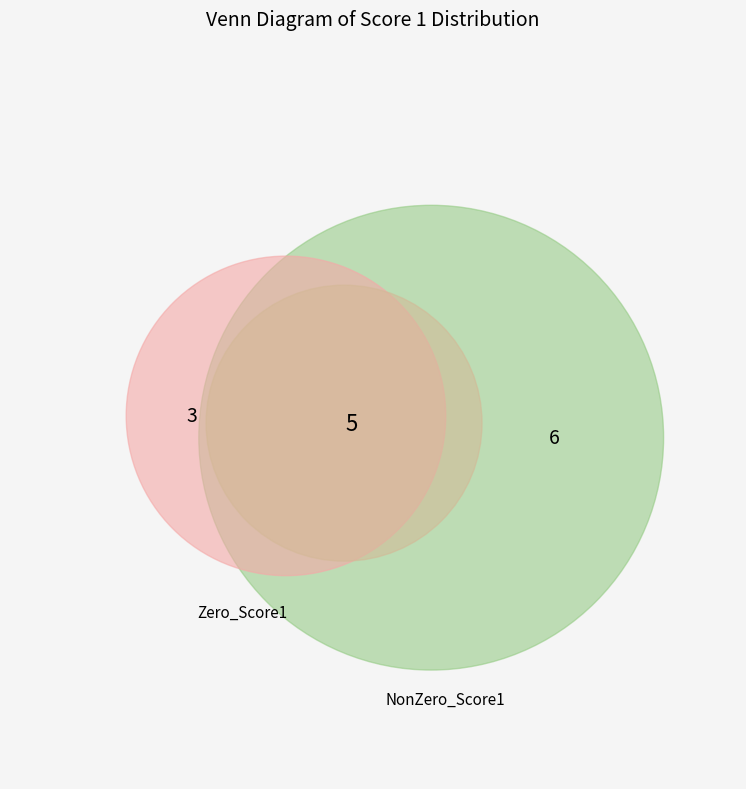

Is it true that 4 is 13% of the pie?

False